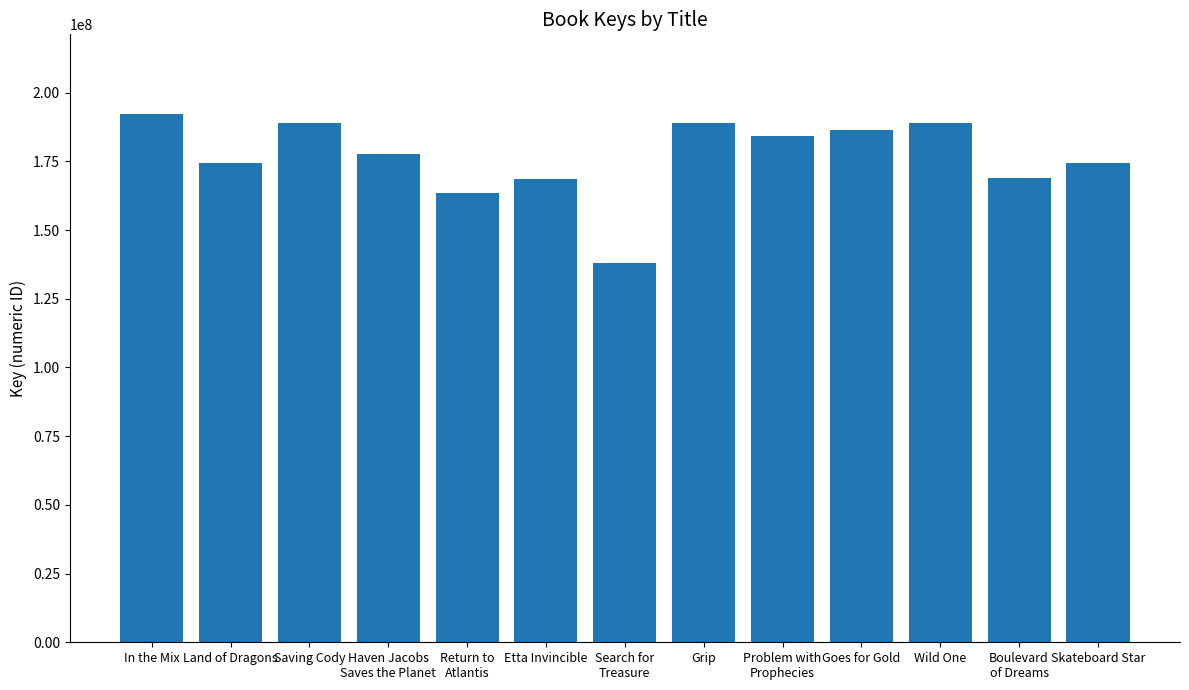

How many series are shown in this chart?

1